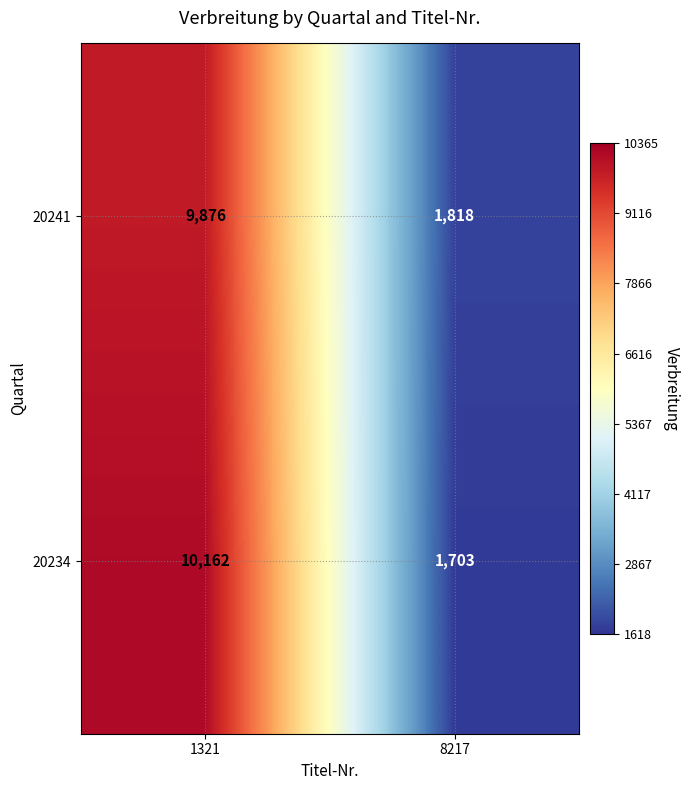

Reading left to right, what are all the values shown in this chart?

20241: 9876	1818
20234: 10162	1703